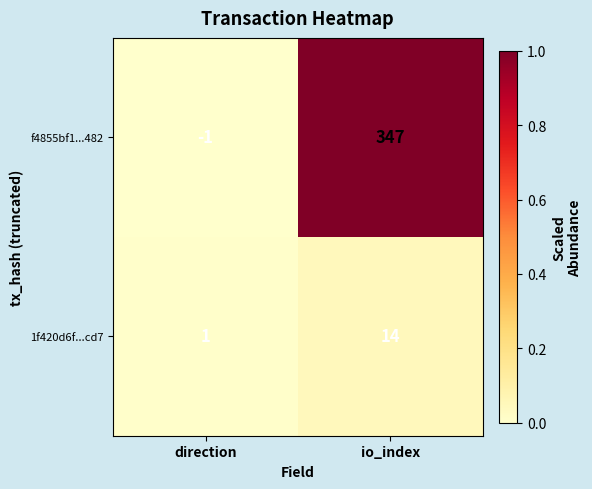

What is the sum of the 1f420d6f...cd7 values at io_index and direction?

15